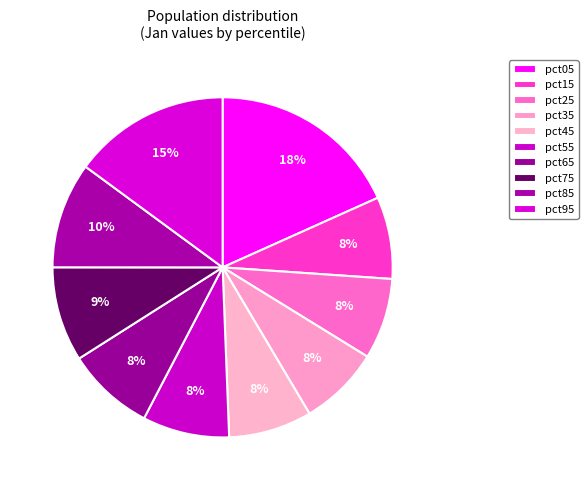

What portion of the pie excludes pct55?

91.7%